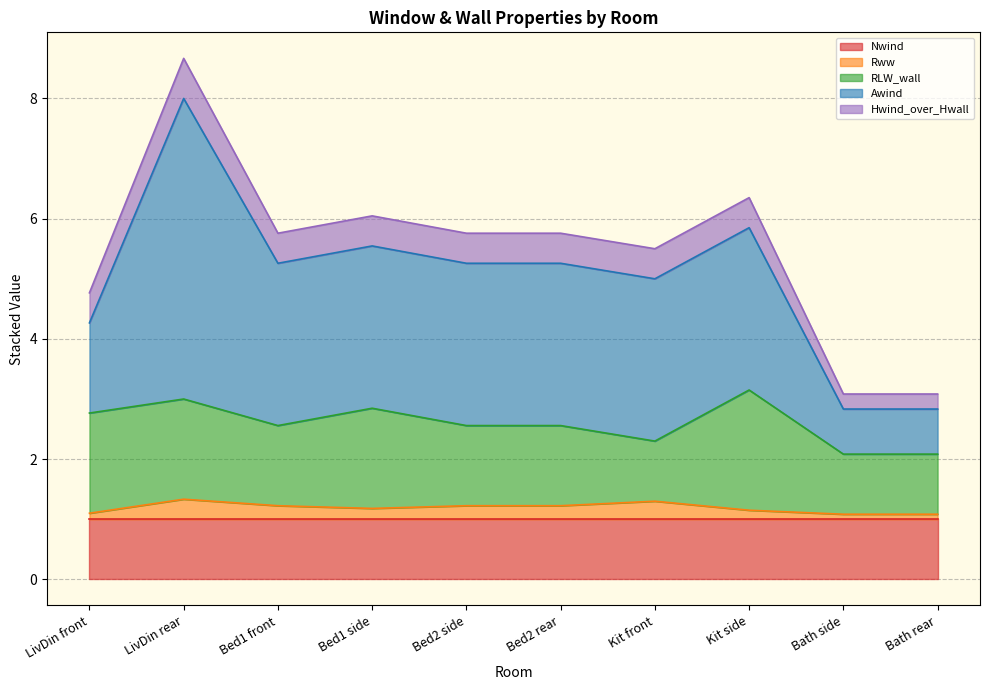

Between LivDin rear and Bath rear, which series saw the biggest shift?

Awind